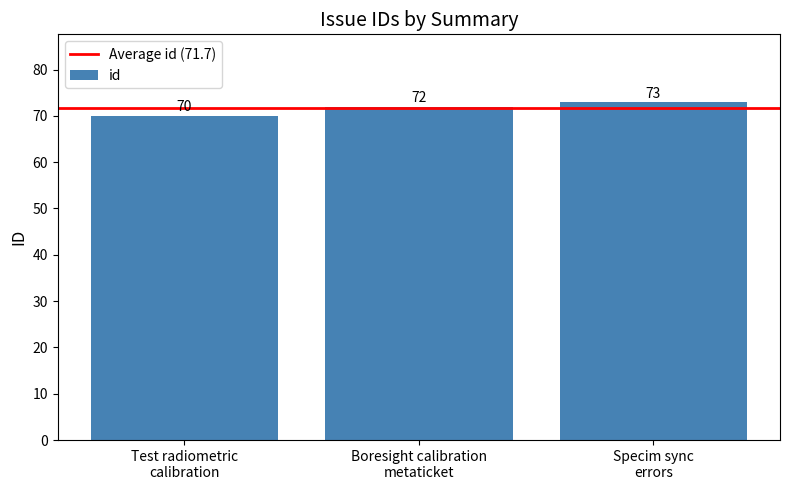

Which label corresponds to the largest value in the chart?

Specim sync
errors